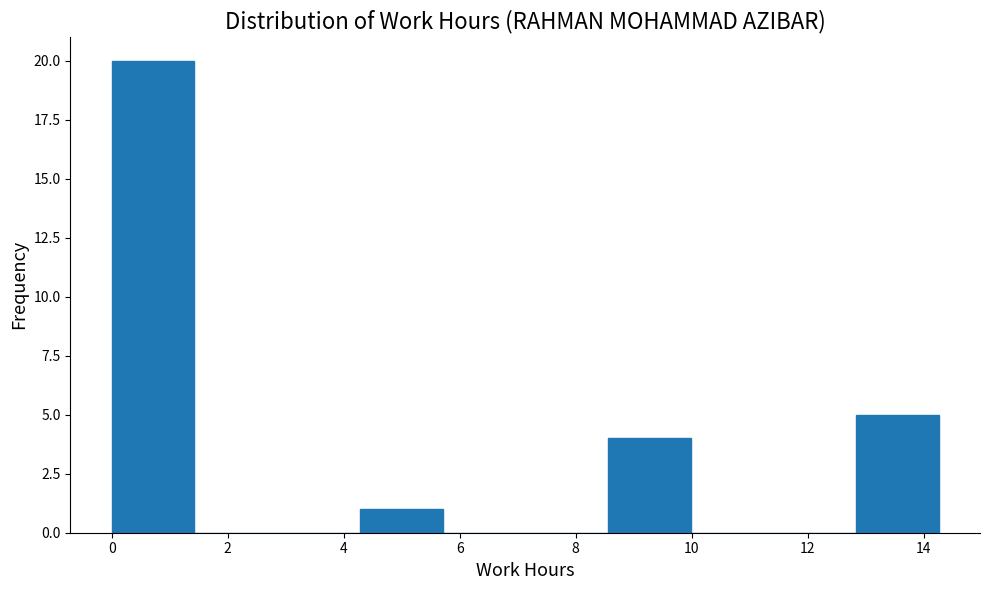

What is the height of the bar covering 4.2 to 5.8 on the x-axis? Neither the bar edges nor the heights are printed on the chart, so give them approximately, as read against the axes.

1